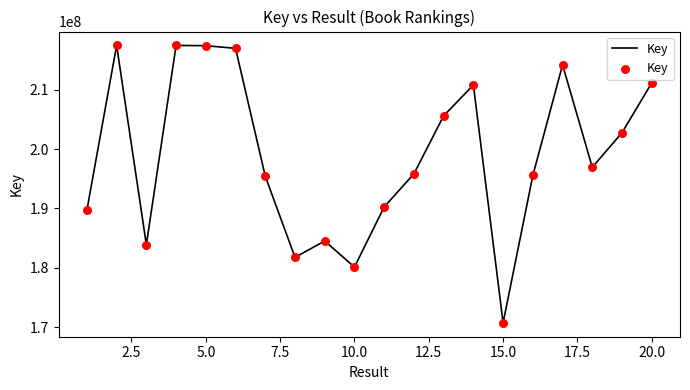

What is the greatest value displayed?

217459339